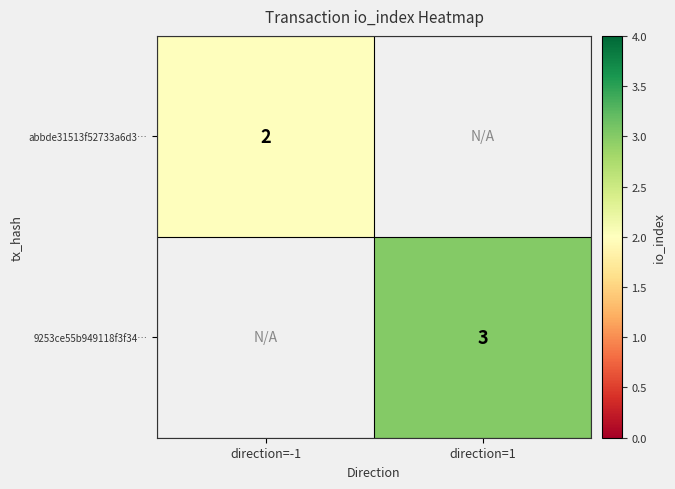

Which label corresponds to the smallest value in the chart?

direction=-1